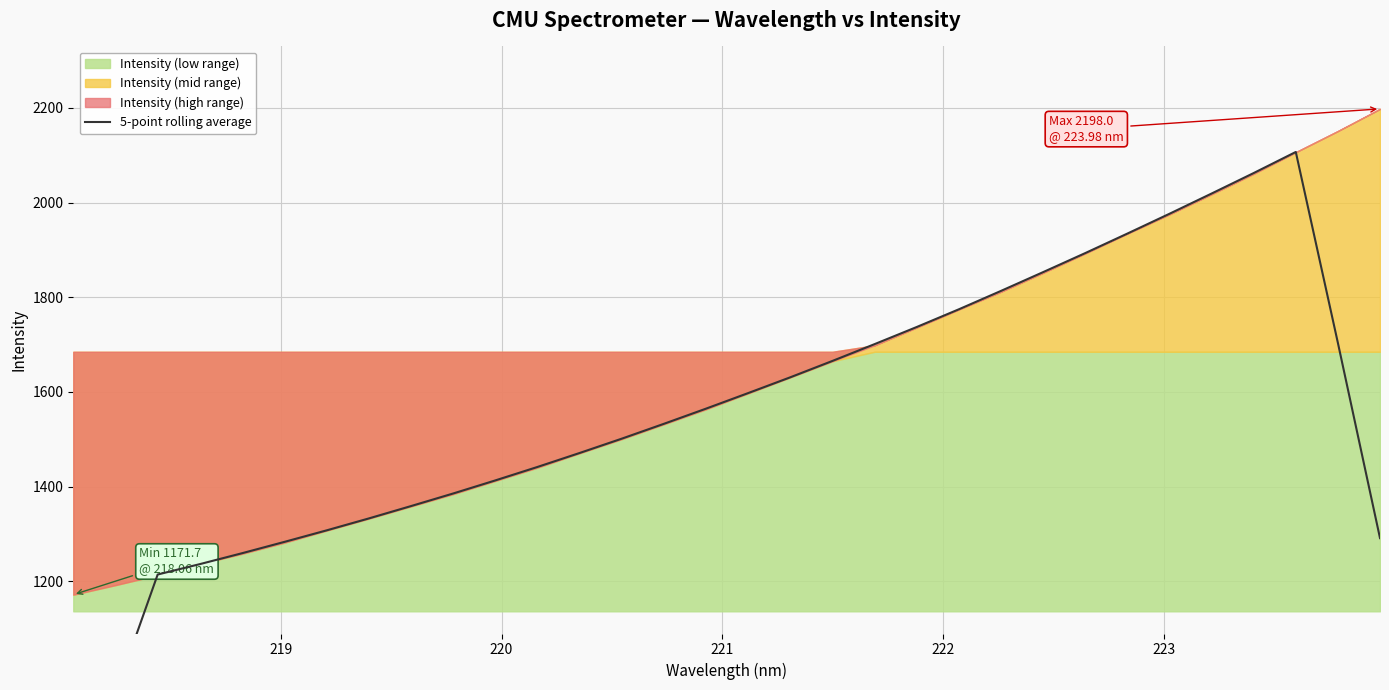

Reading left to right, extract all data points from this chart.

715.3	962.6	1214.3	1236.2	1259.3	1283.1	1307.4	1332.6	1358.7	1385.3	1413.0	1441.4	1470.9	1501.2	1532.6	1564.7	1597.6	1630.9	1665.5	1701.0	1737.2	1774.6	1813.4	1853.1	1893.3	1934.5	1976.4	2019.1	2062.4	2107.0	1703.4	1291.2